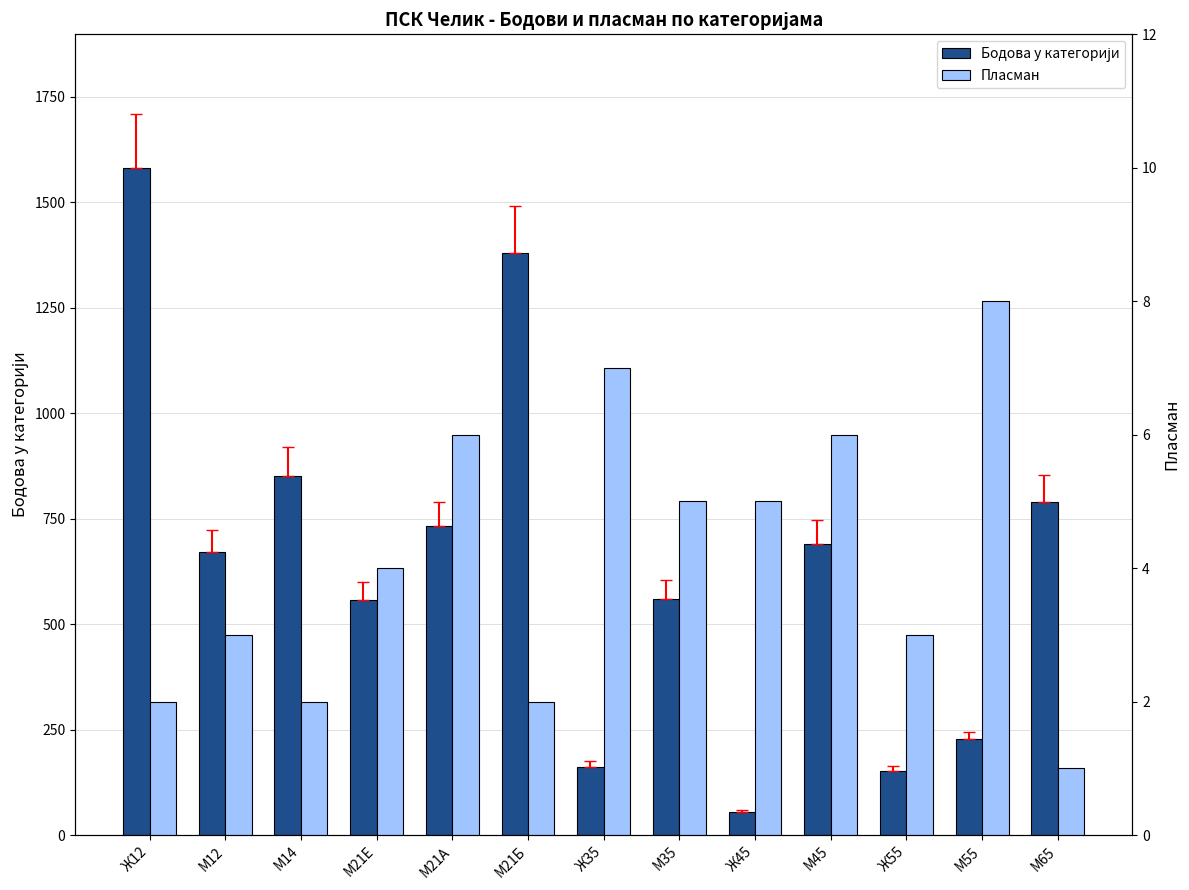

What is the difference between the highest and lowest values at М65?

788.9